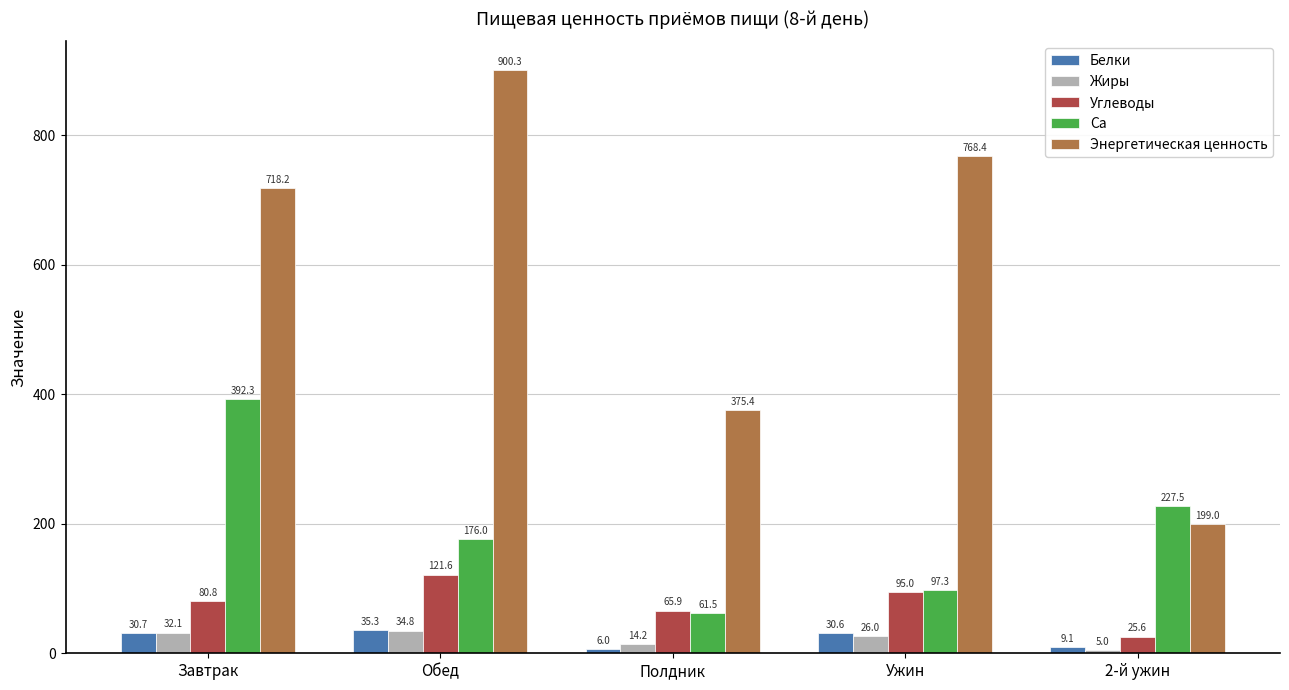

What are all the series names shown in the legend?

Белки, Жиры, Углеводы, Ca, Энергетическая ценность